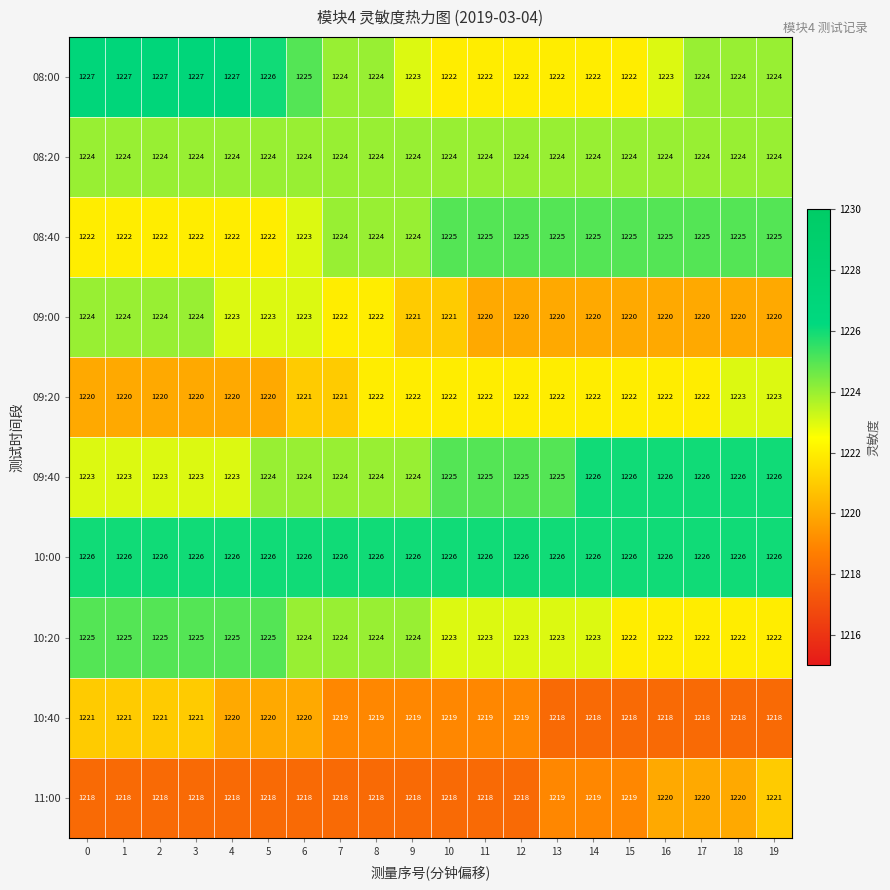

What is the sum of all 11:00 values?

24372